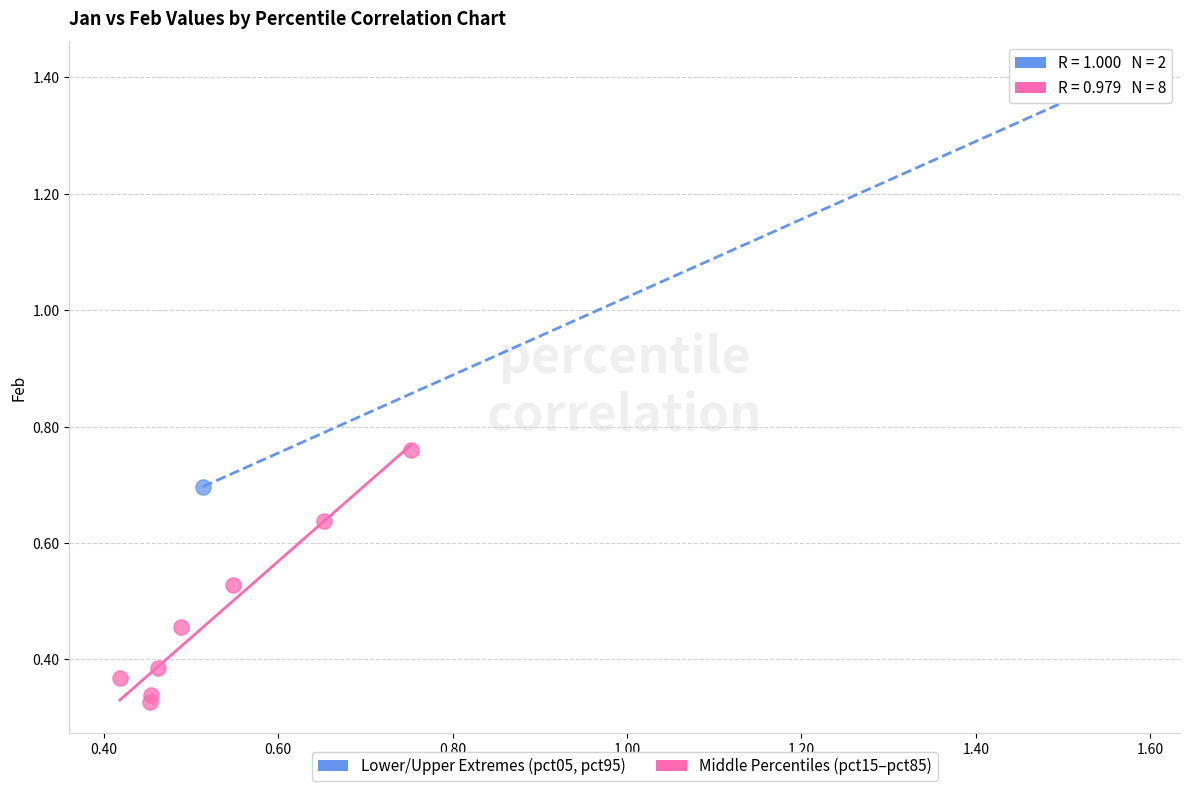

Which series reaches the minimum Y coordinate?

Middle Percentiles (pct15–pct85)